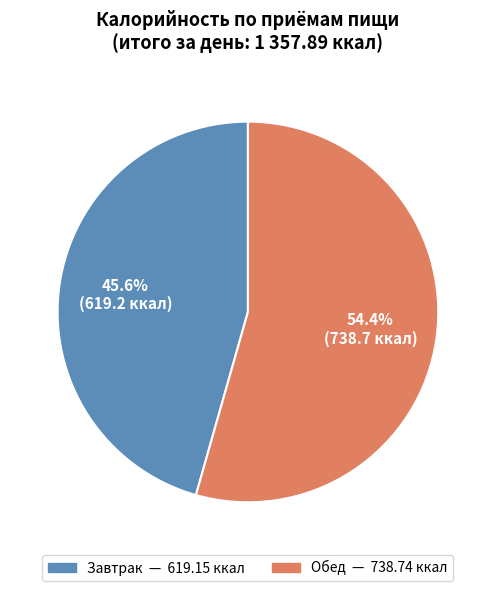

To the nearest percent, what is the difference between the Обед and Завтрак slice percentages?

9%